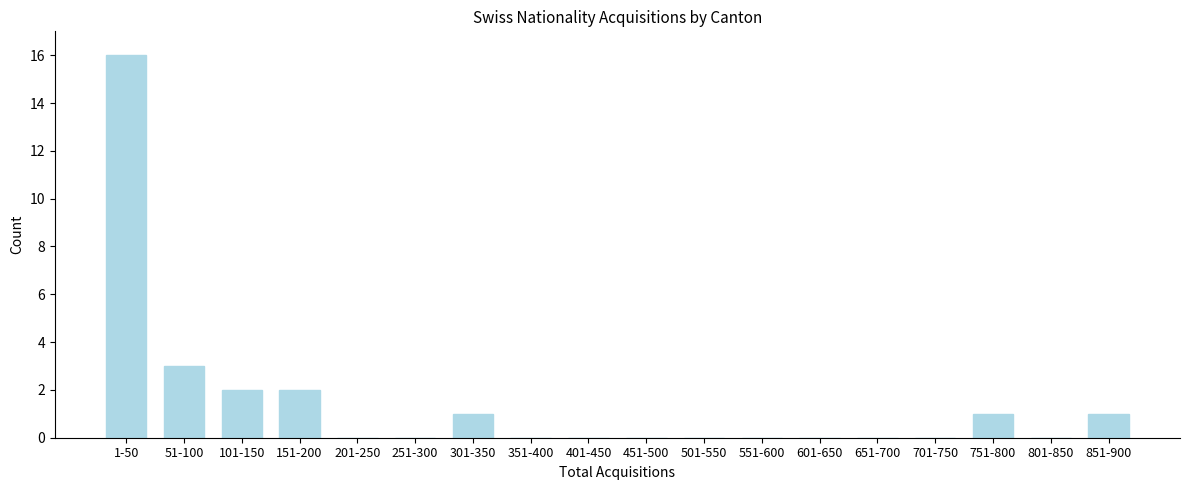

Reading right to left, extract all data points from this chart.

851-900=1	801-850=0	751-800=1	701-750=0	651-700=0	601-650=0	551-600=0	501-550=0	451-500=0	401-450=0	351-400=0	301-350=1	251-300=0	201-250=0	151-200=2	101-150=2	51-100=3	1-50=16